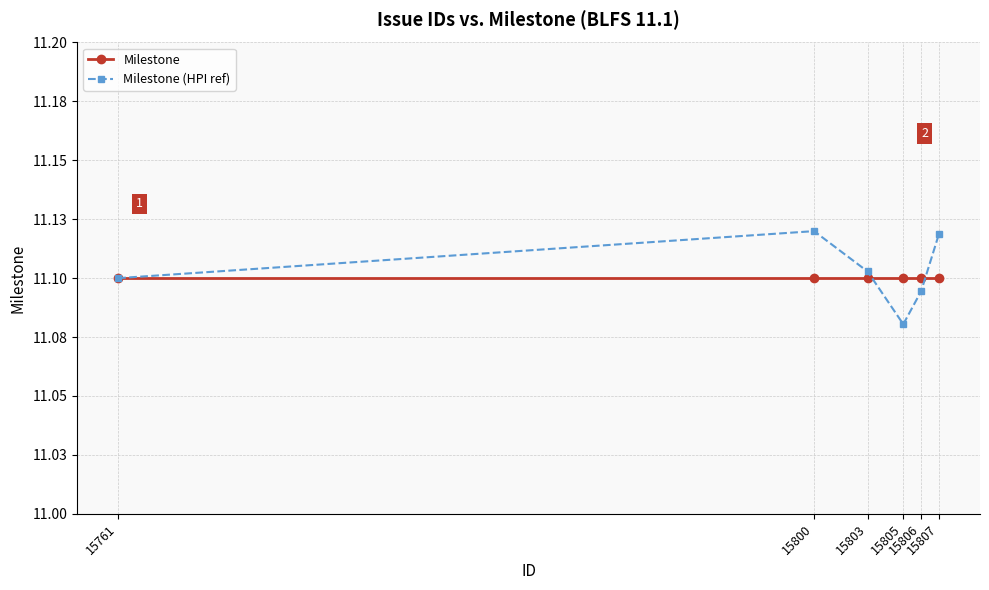

Reading left to right, list all the values displayed in this chart.

Milestone: 15761=11.1	15800=11.1	15803=11.1	15805=11.1	15806=11.1	15807=11.1
Milestone (HPI ref): 15761=11.1	15800=11.1	15803=11.1	15805=11.1	15806=11.1	15807=11.1